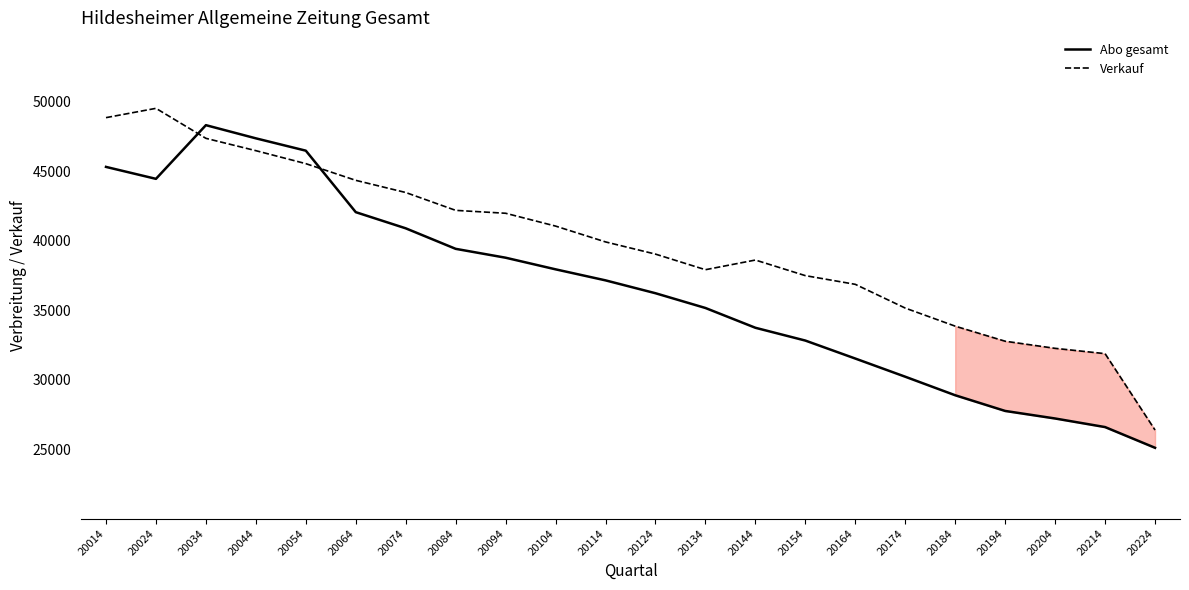

Reading left to right, extract all data points from this chart.

Abo gesamt: 20014=45315	20024=44455	20034=48319	20044=47371	20054=46483	20064=42057	20074=40895	20084=39418	20094=38779	20104=37943	20114=37149	20124=36223	20134=35161	20144=33737	20154=32816	20164=31522	20174=30214	20184=28880	20194=27751	20204=27208	20214=26590	20224=25099
Verkauf: 20014=48860	20024=49530	20034=47371	20044=46483	20054=45549	20064=44348	20074=43472	20084=42187	20094=41978	20104=41055	20114=39916	20124=39038	20134=37916	20144=38612	20154=37489	20164=36863	20174=35154	20184=33853	20194=32769	20204=32257	20214=31875	20224=26378